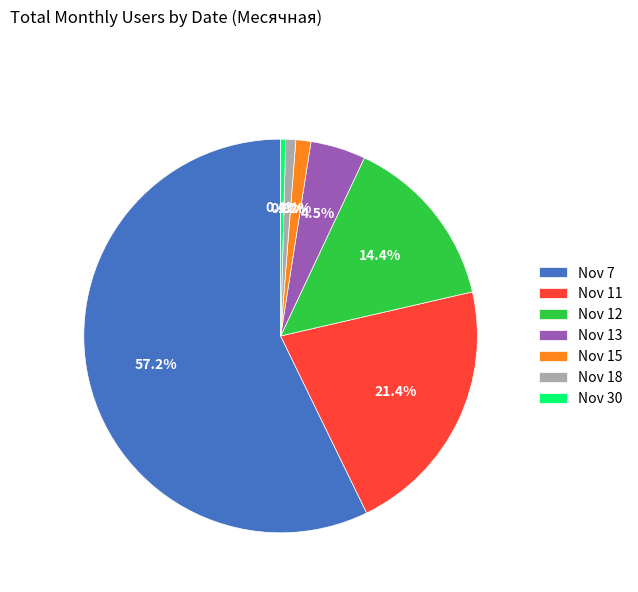

Do Nov 30 and Nov 12 together represent more than half of the pie?

No